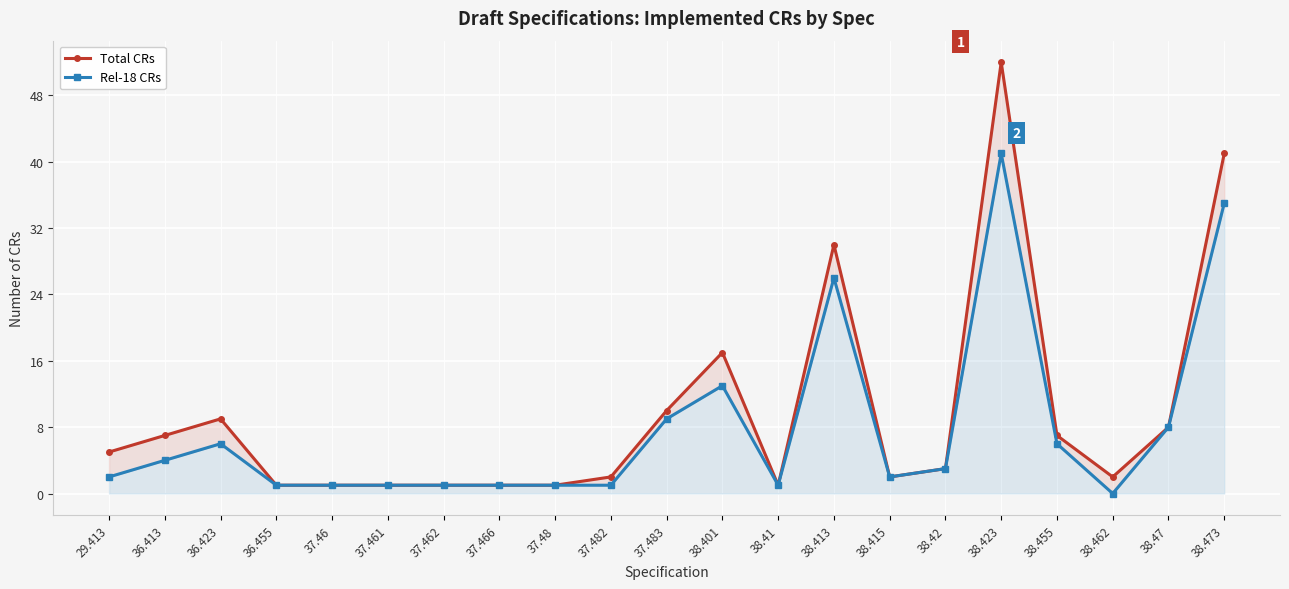

Reading right to left, what are all the values shown in this chart?

Total CRs: 41	8	2	7	52	3	2	30	1	17	10	2	1	1	1	1	1	1	9	7	5
Rel-18 CRs: 35	8	0	6	41	3	2	26	1	13	9	1	1	1	1	1	1	1	6	4	2